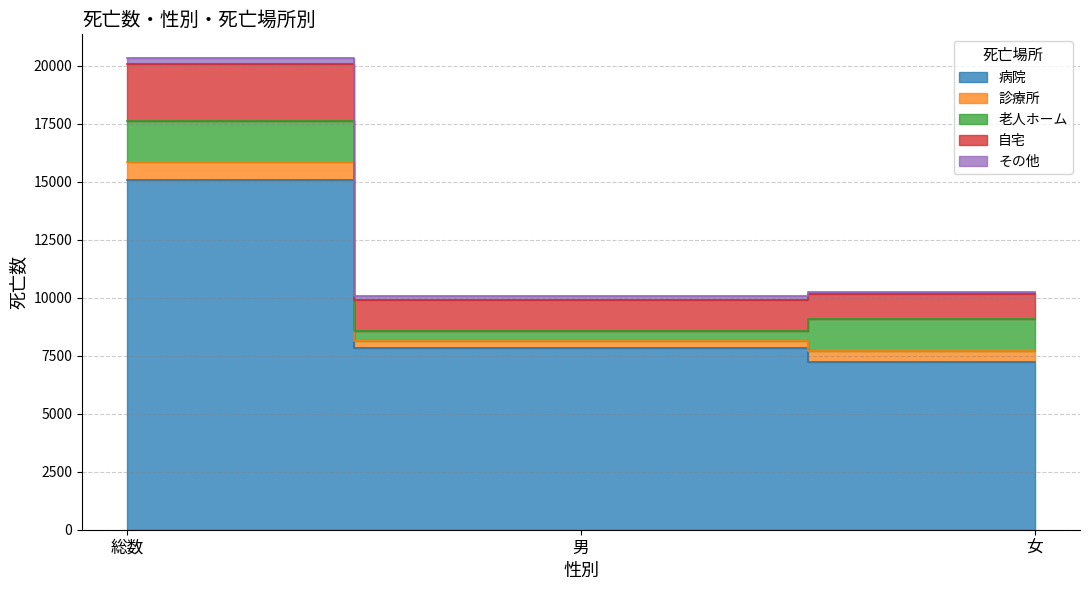

Reading right to left, extract all data points from this chart.

病院: 女=7251	男=7820	総数=15071
診療所: 女=470	男=312	総数=782
老人ホーム: 女=1360	男=425	総数=1785
自宅: 女=1072	男=1349	総数=2421
その他: 女=99	男=181	総数=280